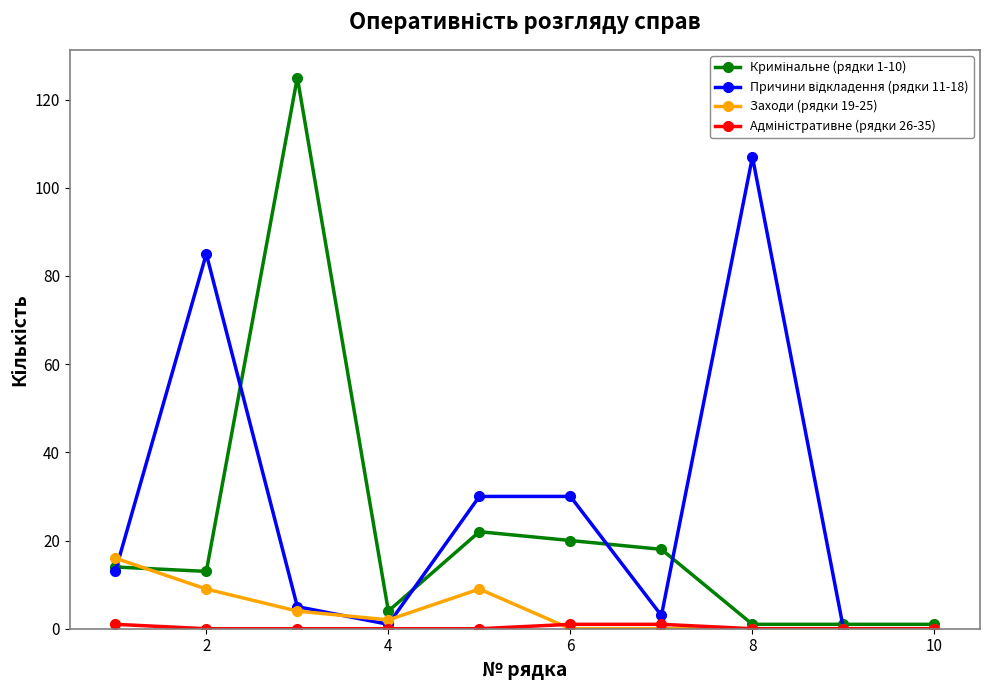

What is the maximum value shown in the chart?

125